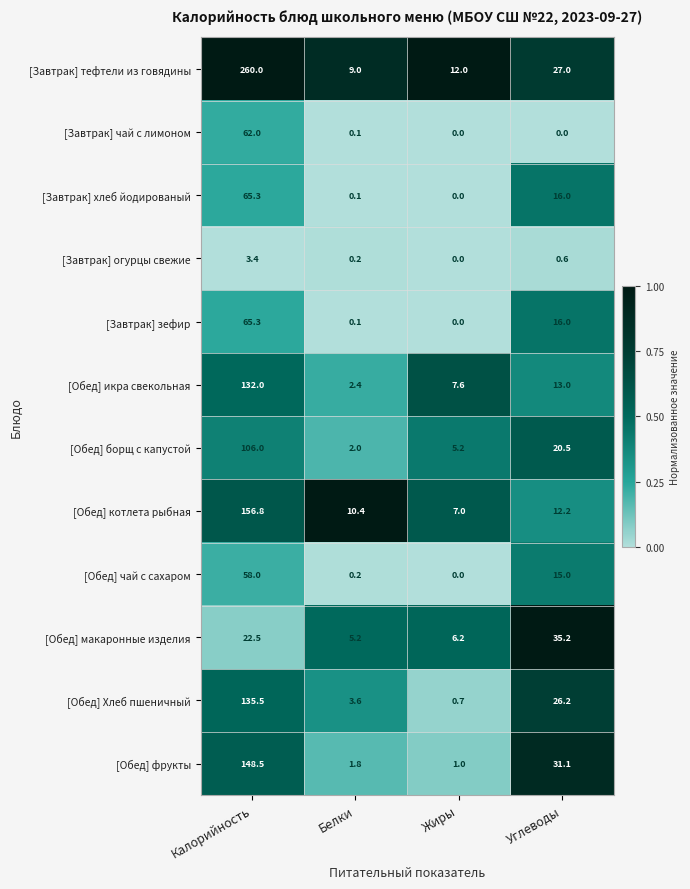

What is the sum of the [Завтрак] чай с лимоном values at Калорийность and Жиры?

62.0